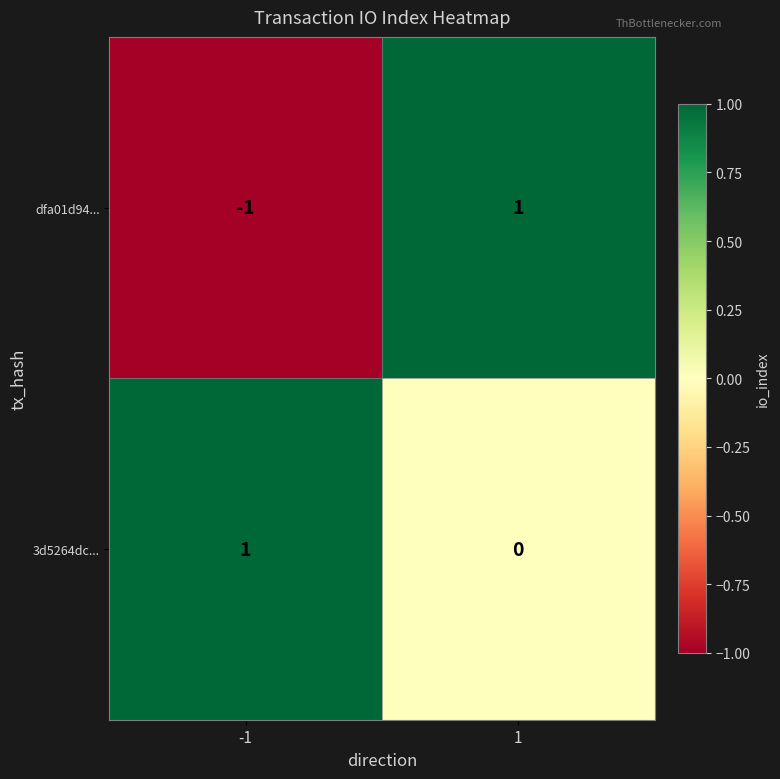

Reading left to right, what are all the values shown in this chart?

dfa01d94...: -1=-1	1=1
3d5264dc...: -1=1	1=0